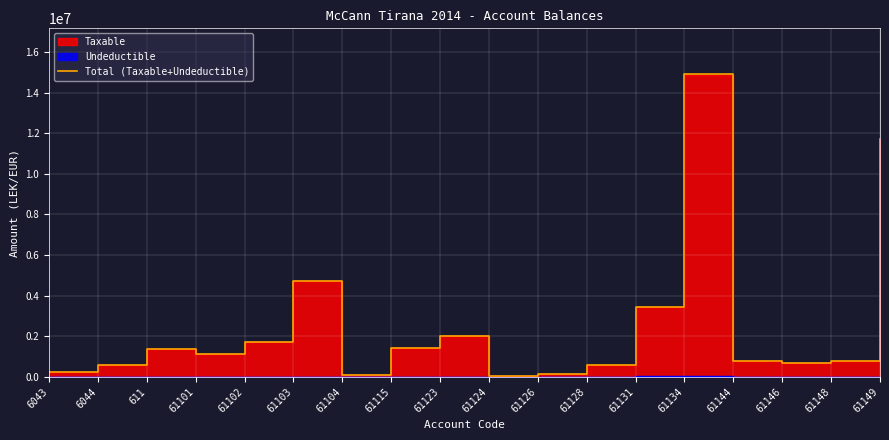

Does the chart display data point markers on the line(s)?

No